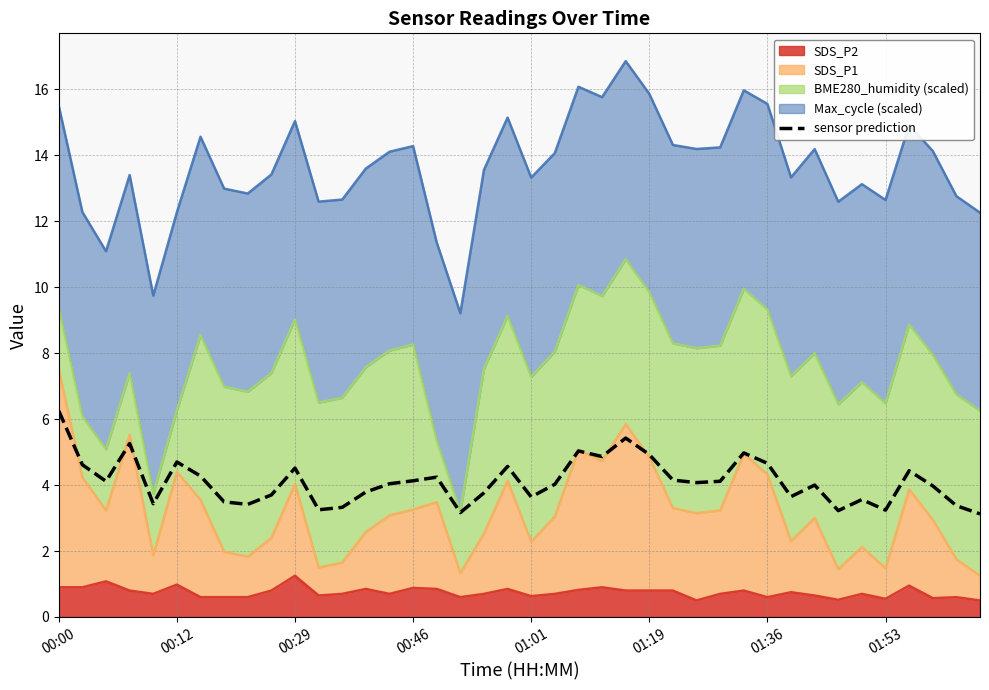

Read the value at 21.

4.0